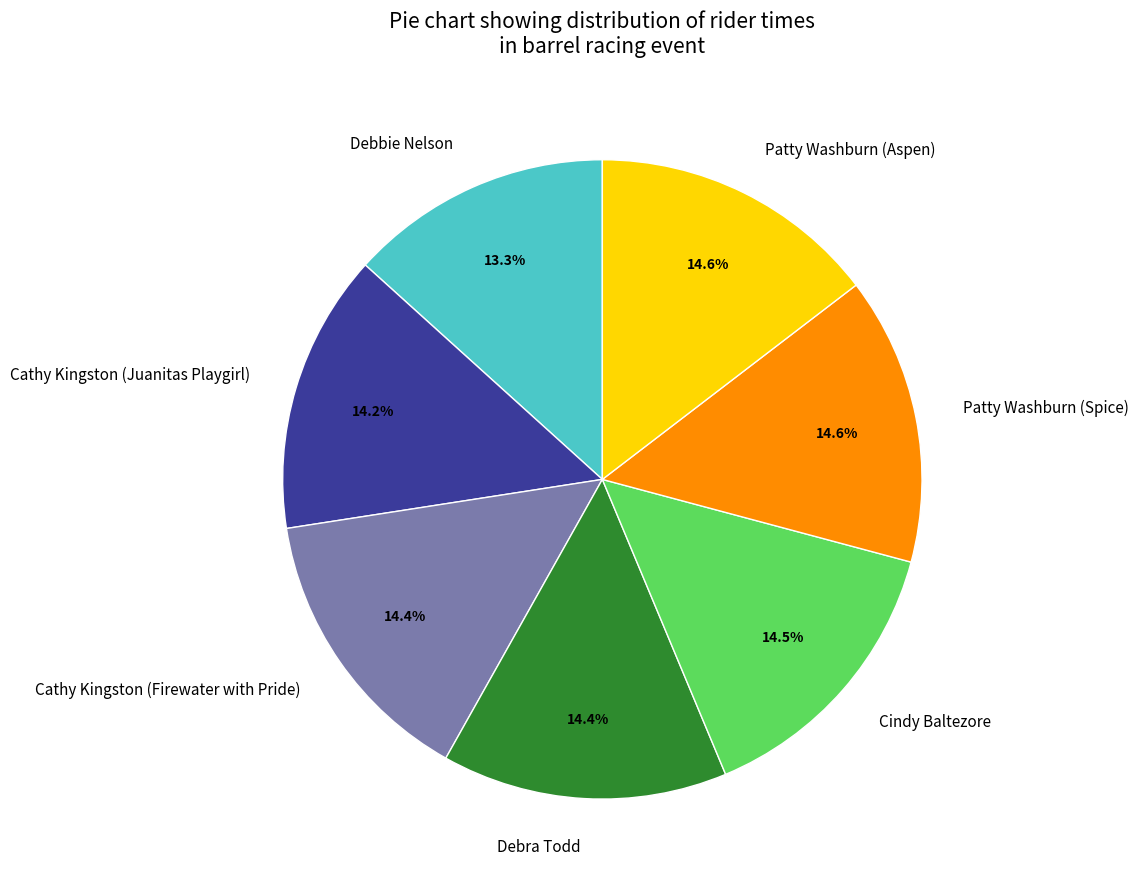

Count the number of slices in the pie.

7